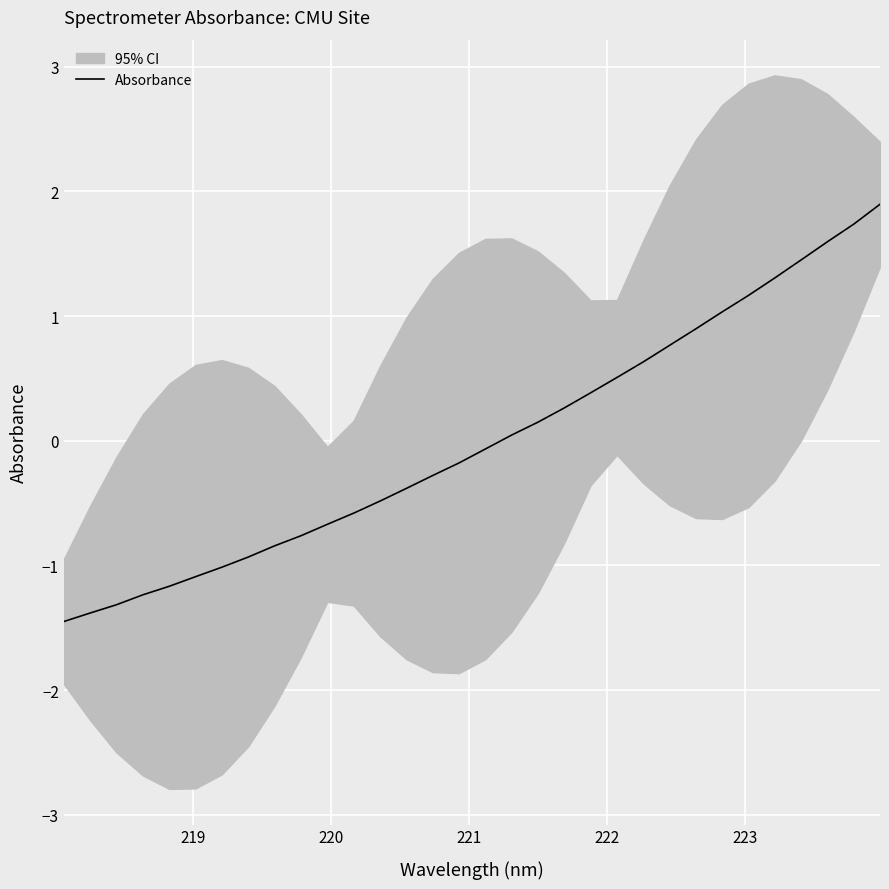

True or false: there are more than 0 points higher than both neighbors.

False